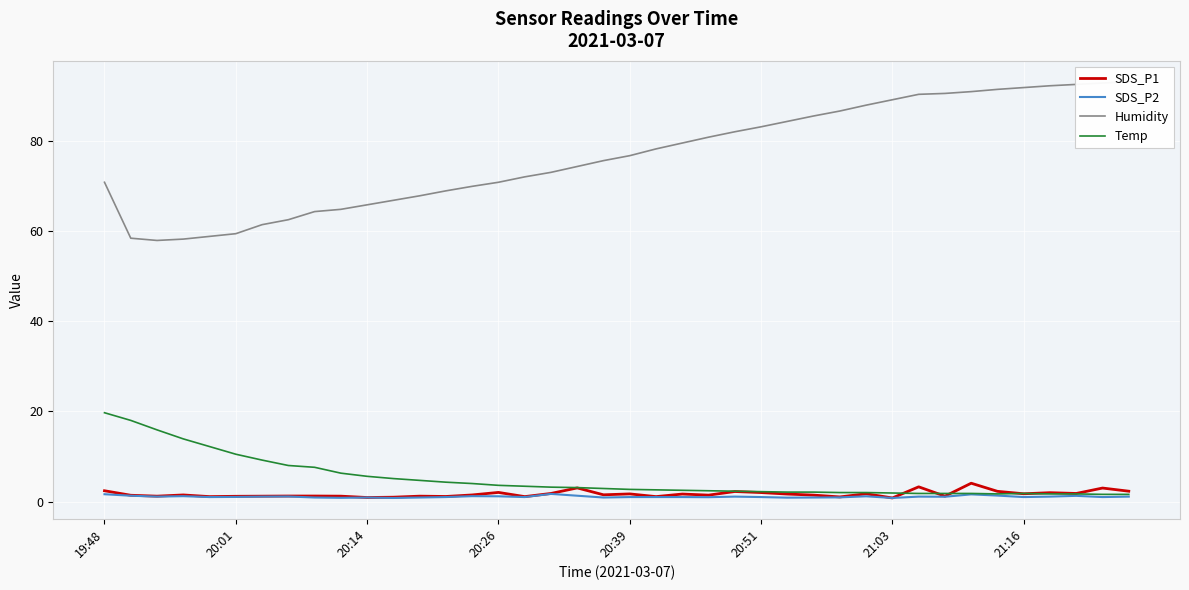

Which has a higher value, 34 or 23?

34